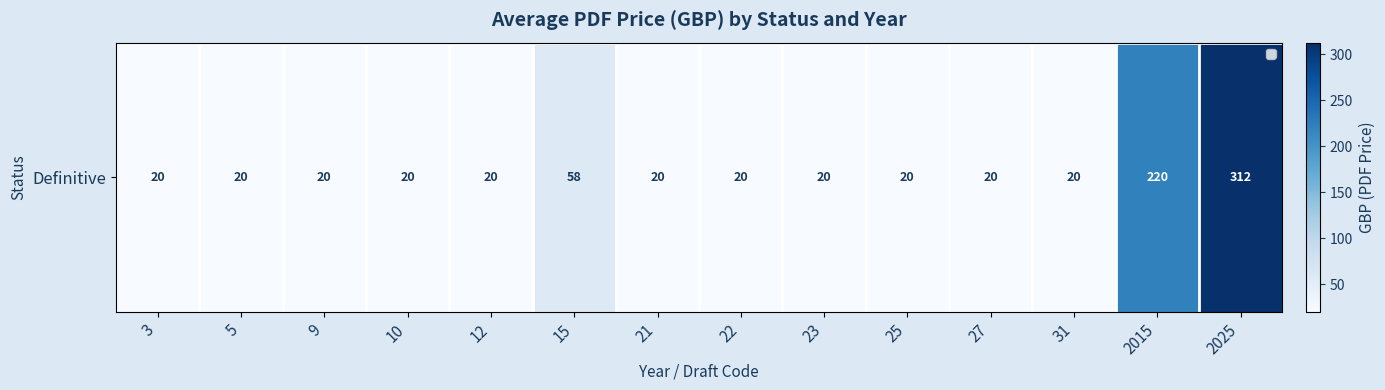

What is the sum of the values at 15 and 31?

77.9